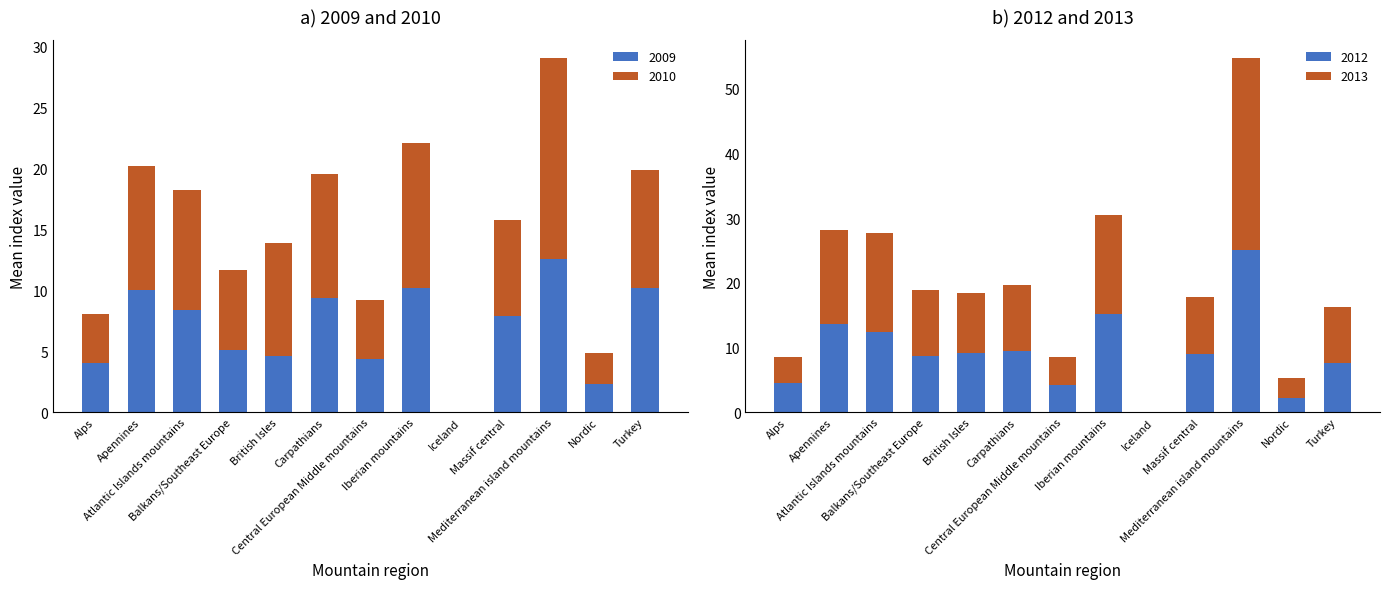

Which category has the highest value across all series?

Mediterranean island mountains